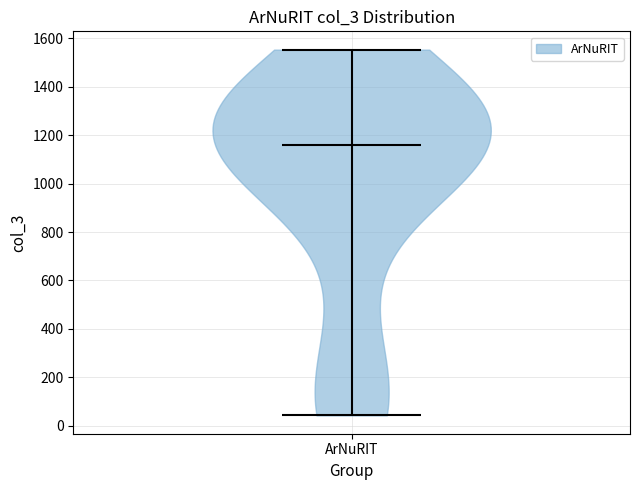

Read this violin plot against the y-axis: where its median line is, and the lowest and highest points the violin reaches. The values are not printed on the chart, so give them approximately, as read against the axis.

median line 1160, lowest point 40, highest point 1560